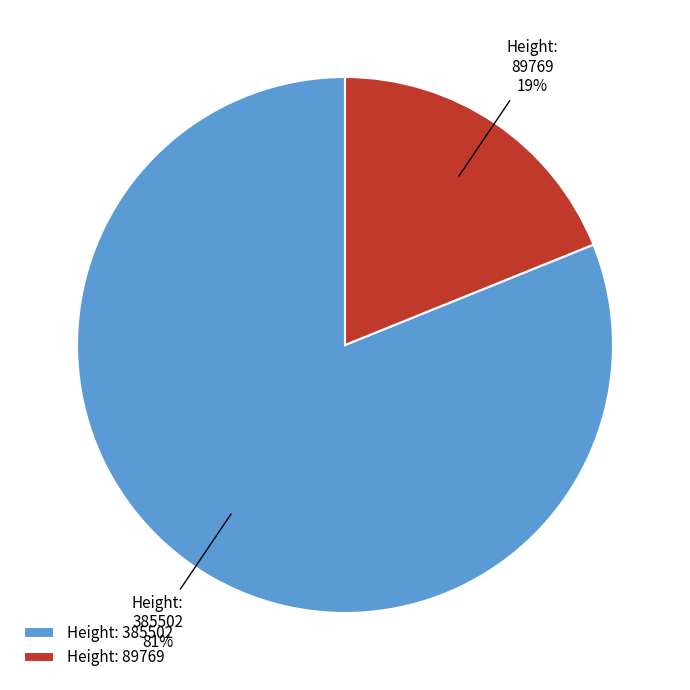

To the nearest percent, what is the combined percentage of Height: 385502 and Height: 89769?

100%